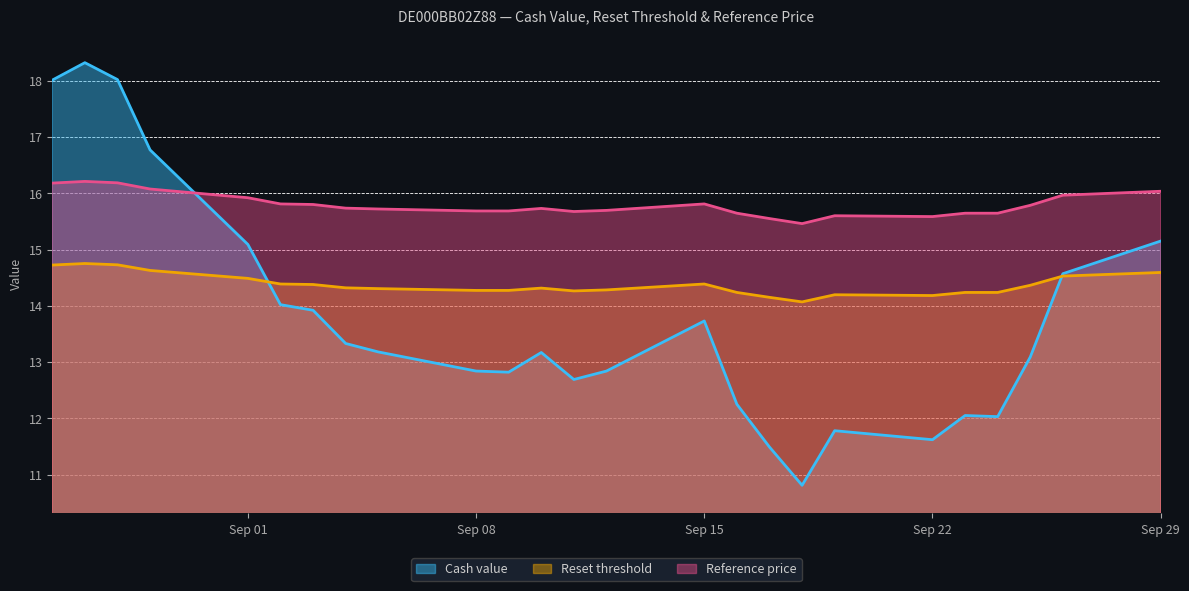

True or false: Reset threshold and Reference price intersect in this chart.

False